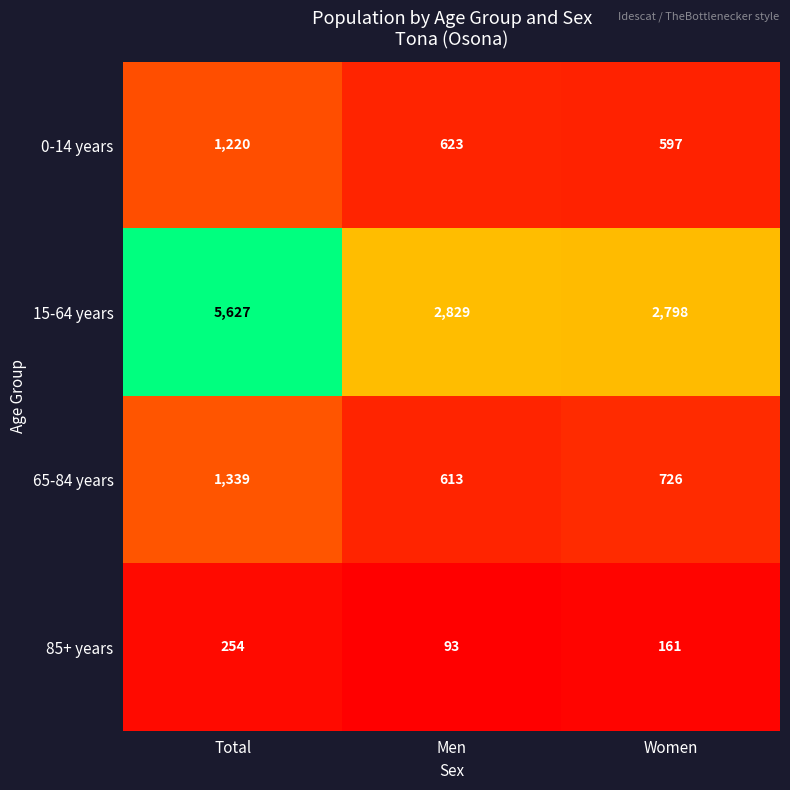

What is the smallest value displayed?

93